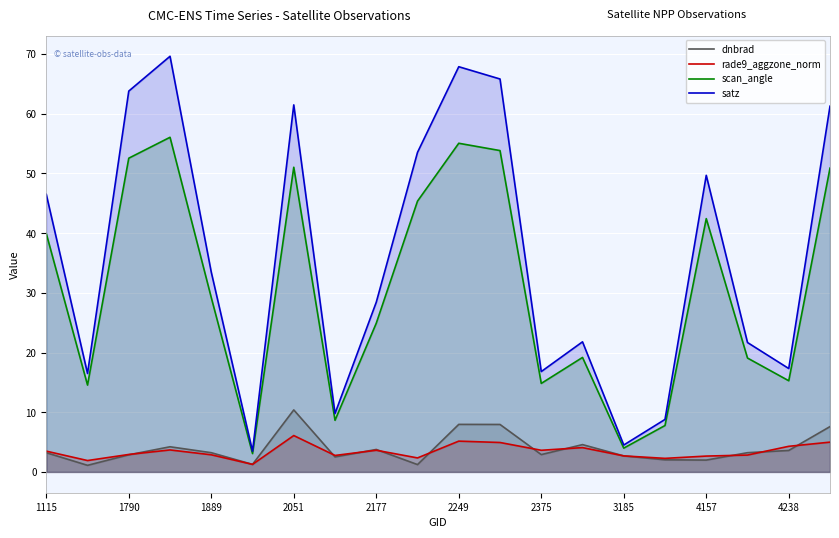

True or false: scan_angle has more than 0 interior local peaks.

True